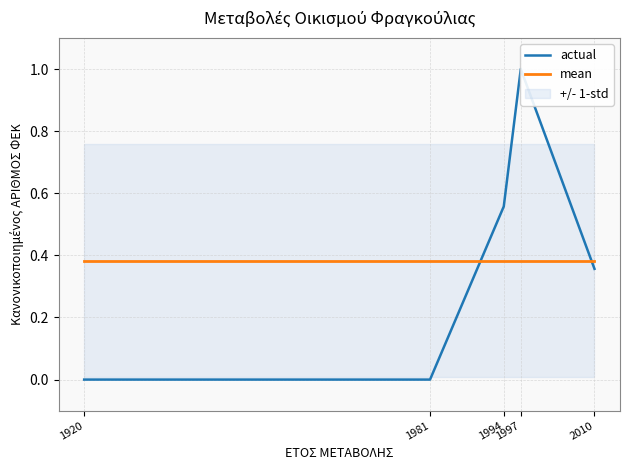

Rank the categories by actual value from lowest to highest.

1920, 1981, 2010, 1994, 1997